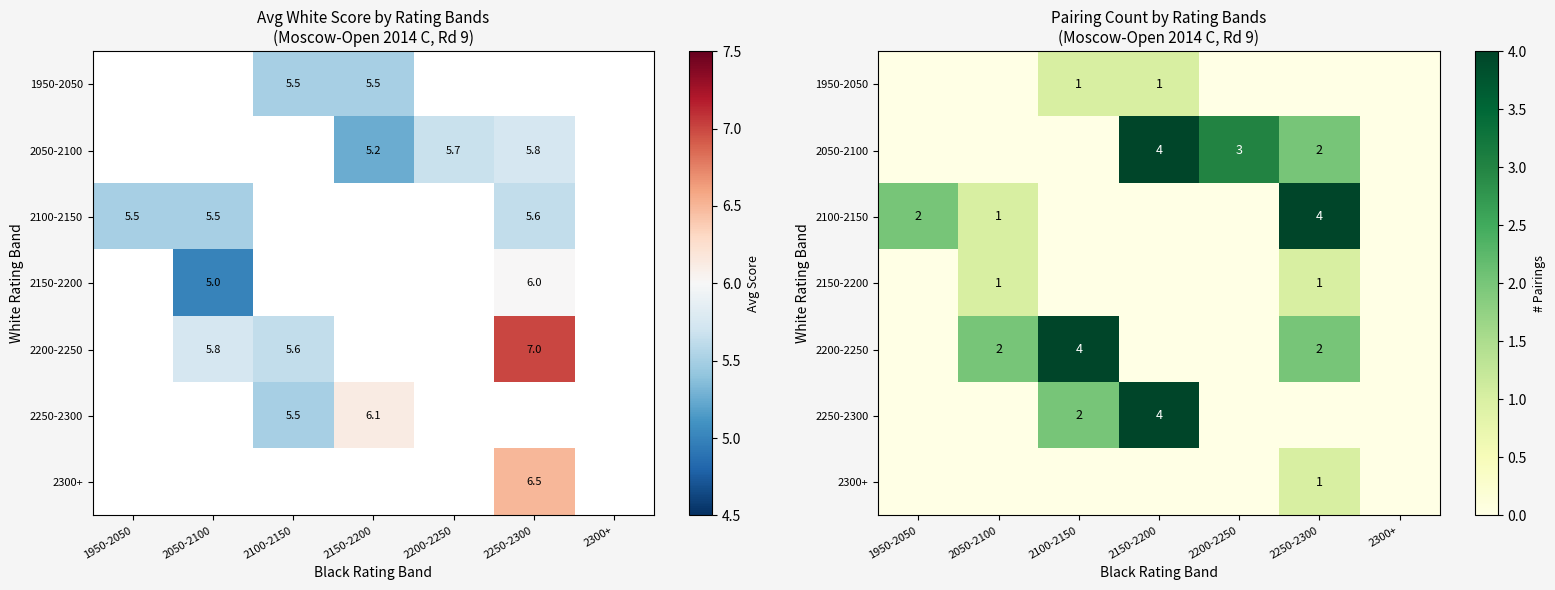

What is the difference between the 2150-2200 values at 2300+ and 2050-2100?

1